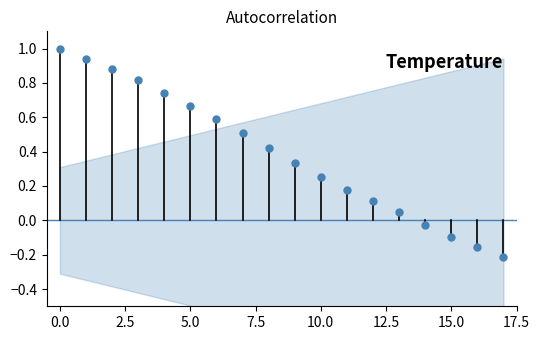

True or false: the data has more than 1 interior local peaks.

False